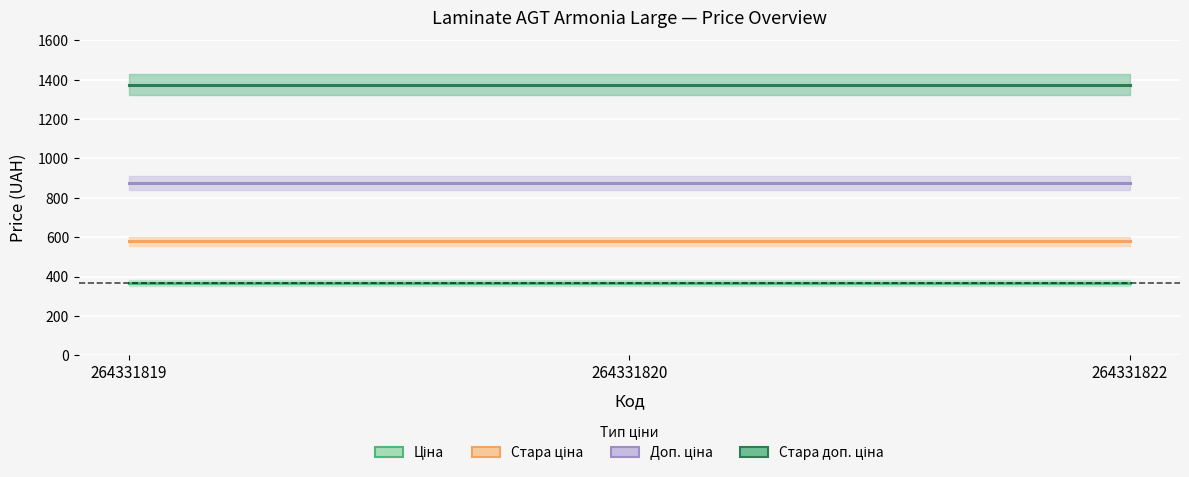

Does the chart display data point markers on the line(s)?

No